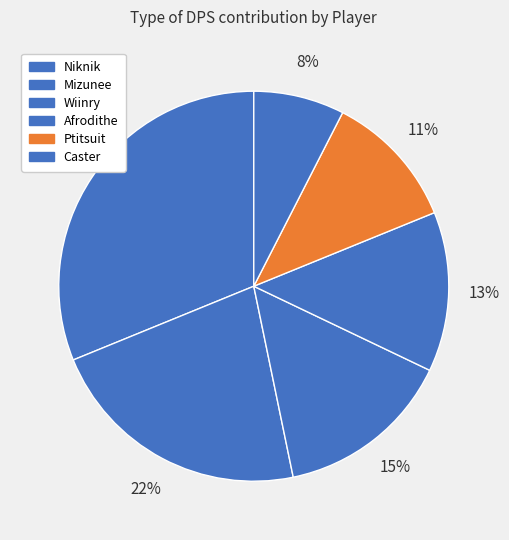

What is the ratio of the value at Afrodithe to the value at Ptitsuit?

1.2